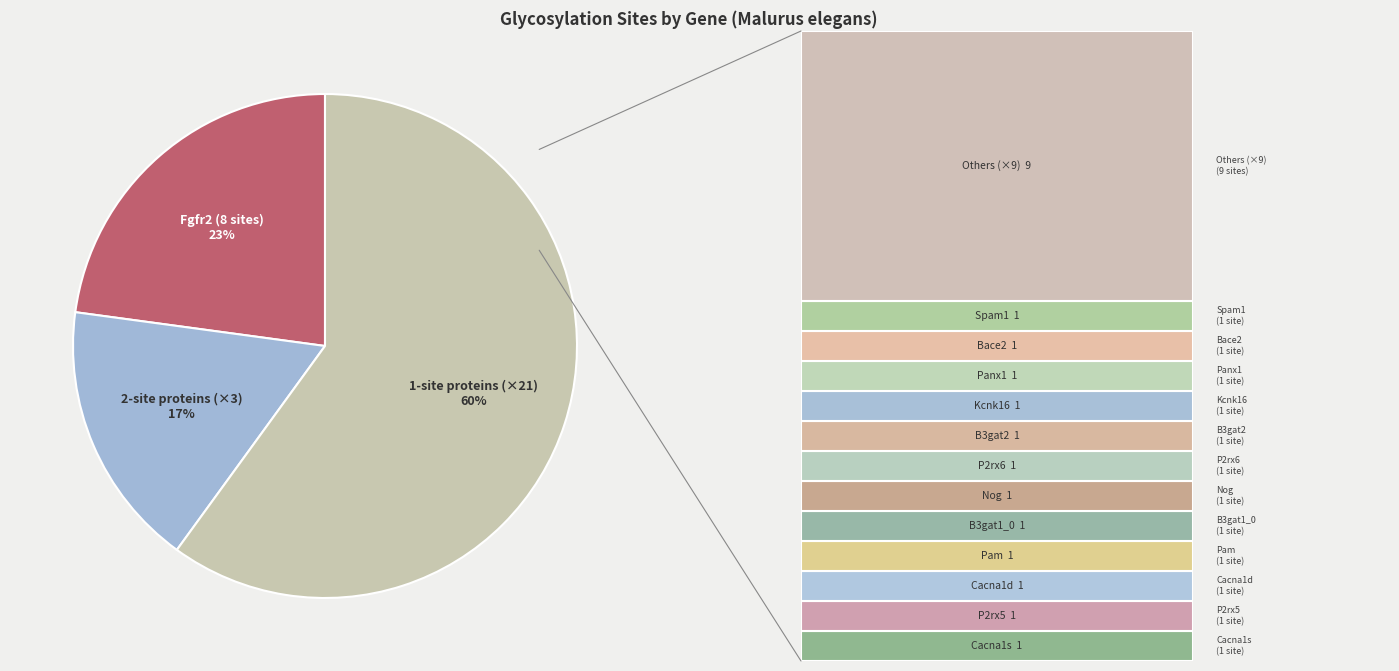

To the nearest percent, what is the average slice percentage?

33%